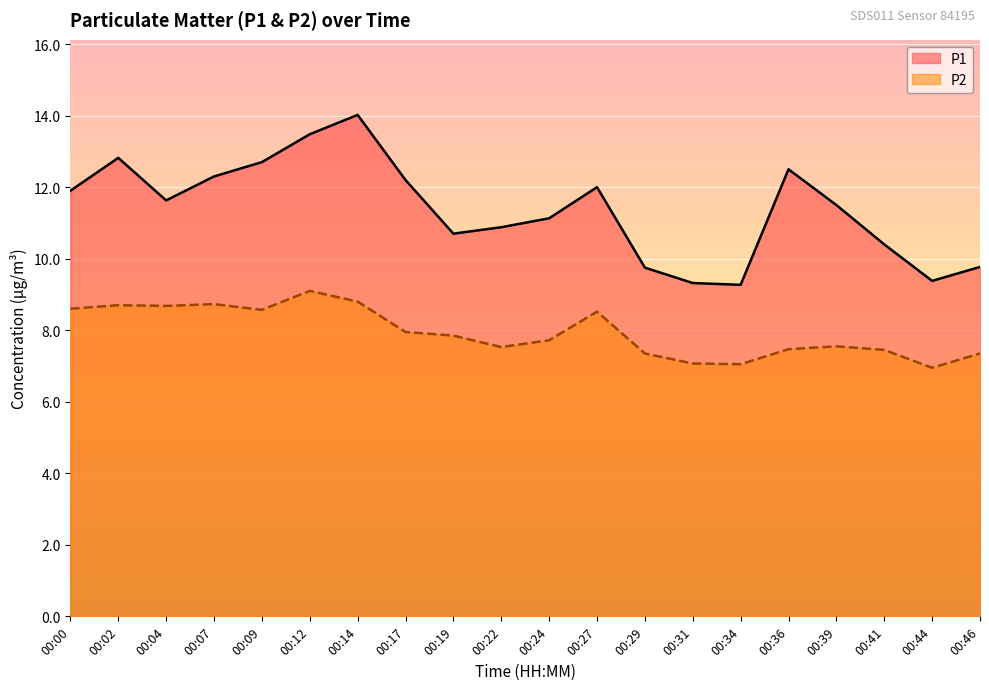

In P1, how many points are higher than both neighbors (excluding endpoints)?

4